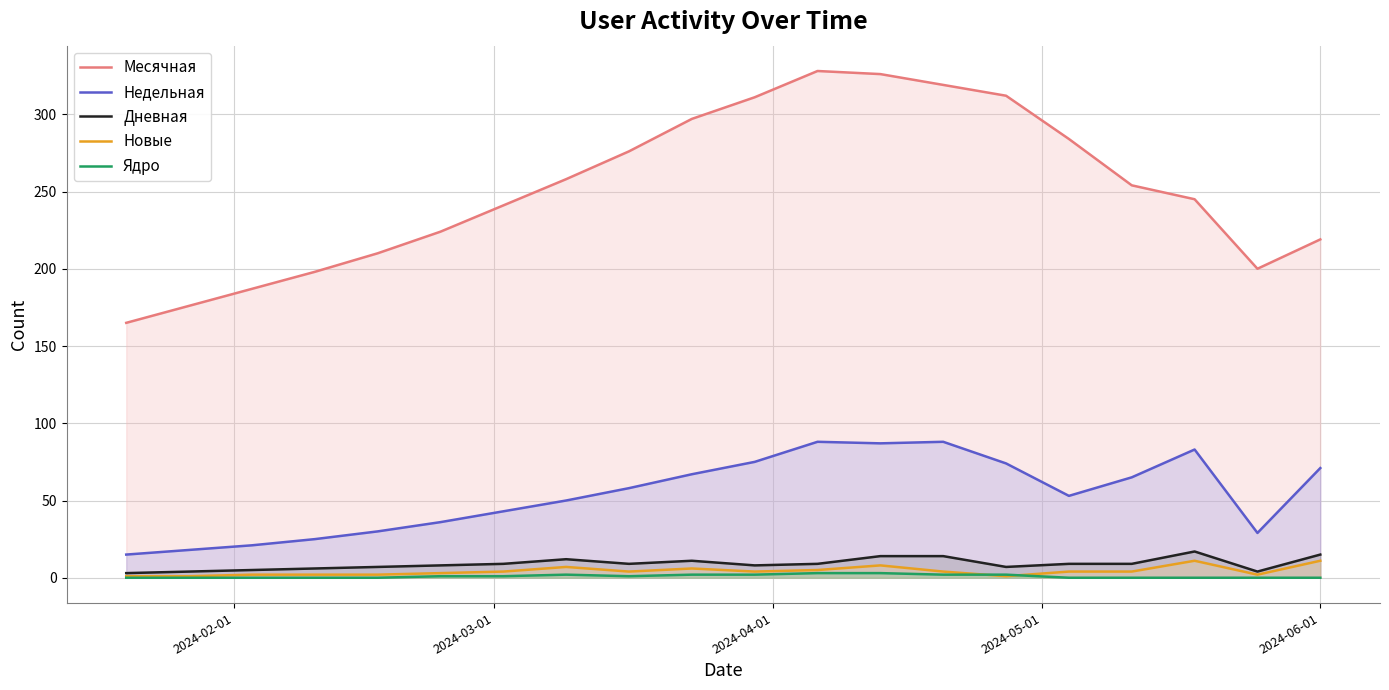

Which series has the largest range (max minus min)?

Месячная